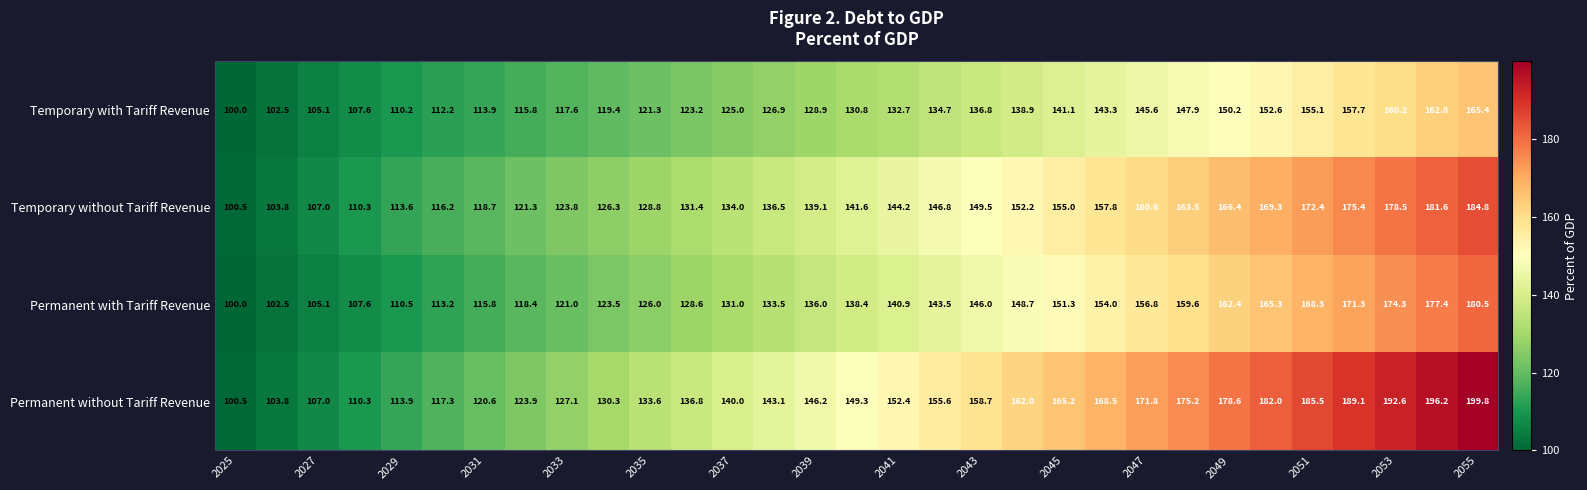

Which series has the largest range (max minus min)?

Permanent without Tariff Revenue